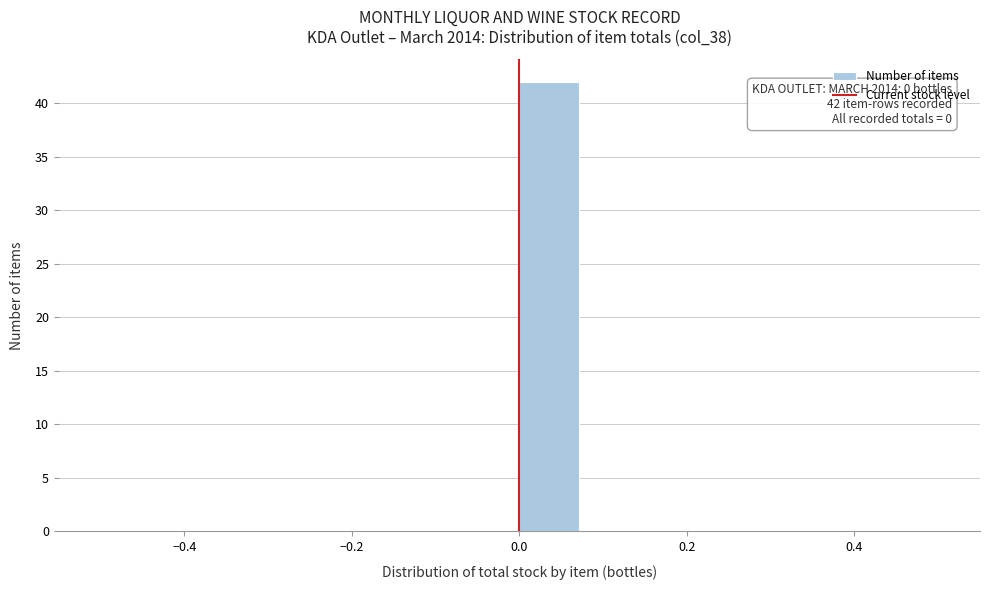

Read against the x-axis, roughly where is the centre of the tallest bar?

0.04